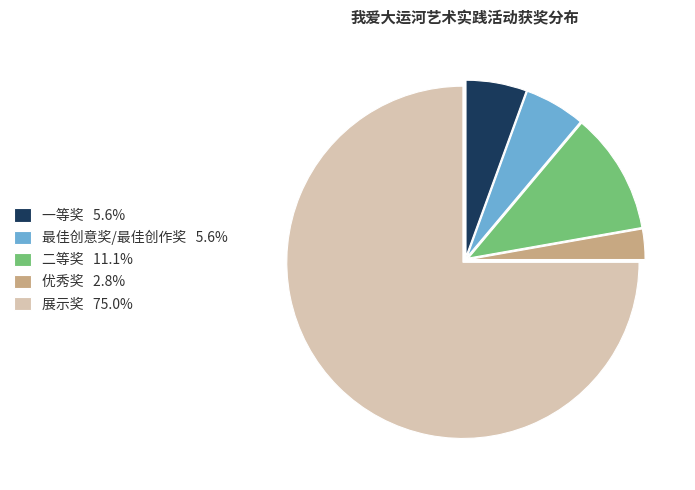

Approximately how many times larger is the value at 优秀奖 2.8% compared to 最佳创意奖/最佳创作奖 5.6%?

0.5